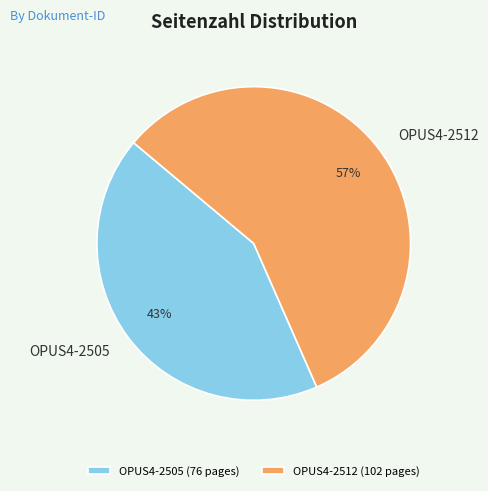

How many segments does this pie chart have?

2